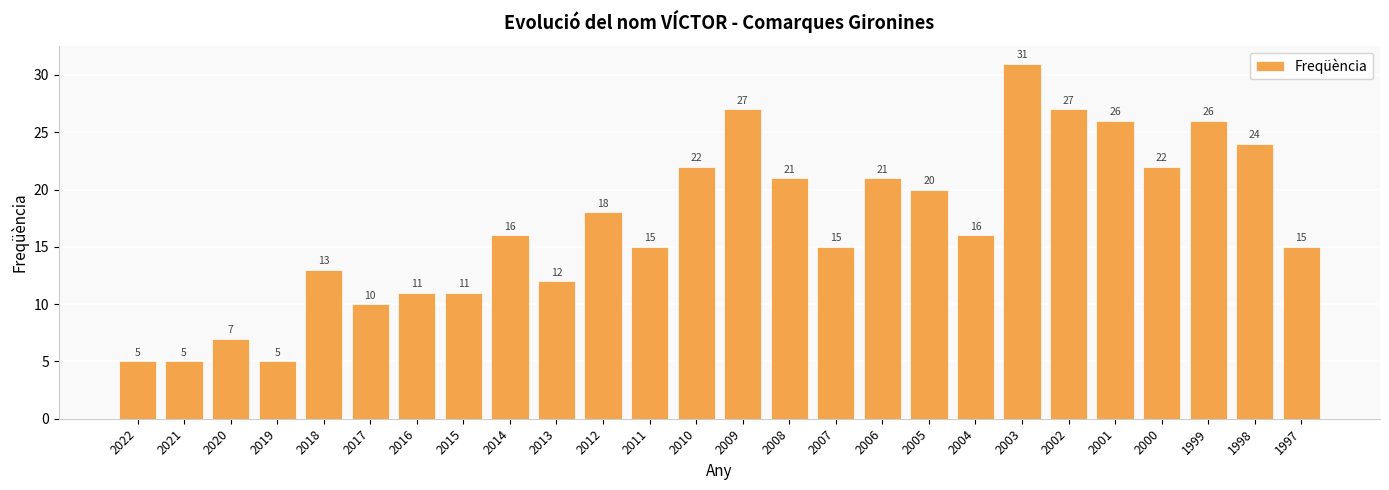

Where is the data nearest to the value 18?

2012